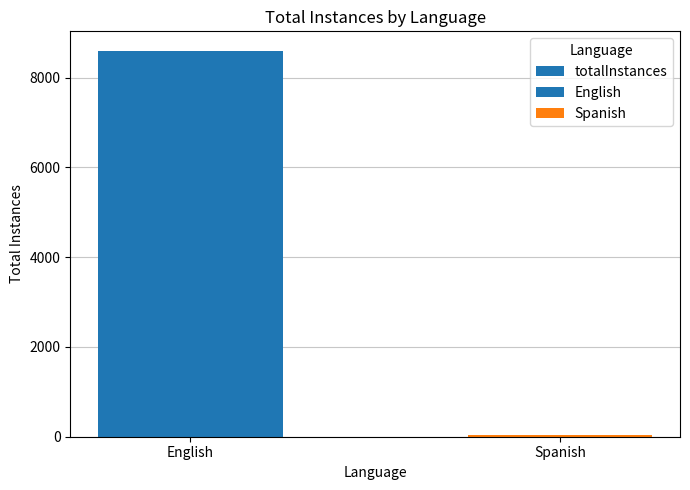

Are the bars grouped side by side (vs. stacked)?

No